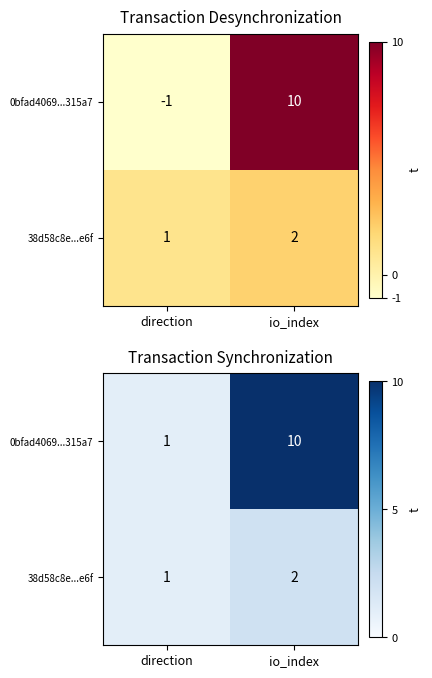

Where is 38d58c8e...e6f nearest to the value 1?

direction